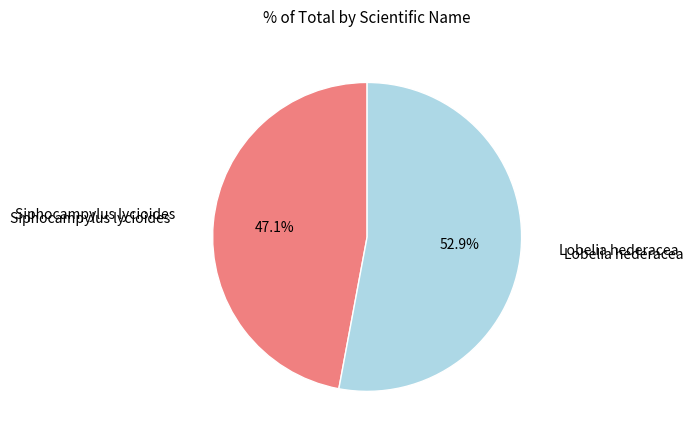

Does any single category account for the majority?

Yes